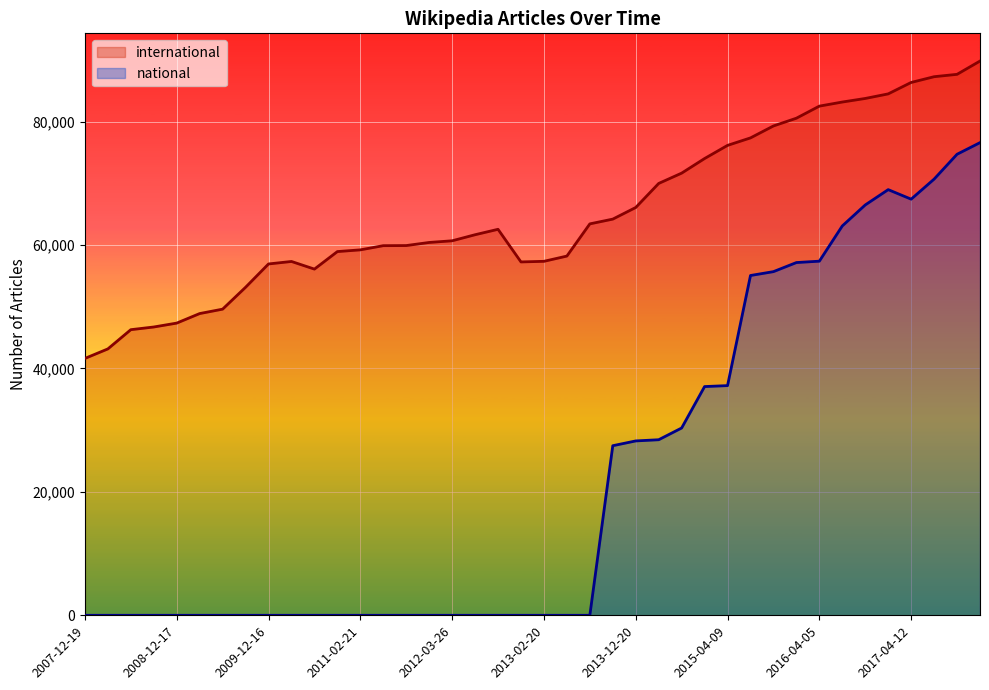

What are all the series names shown in the legend?

international, national